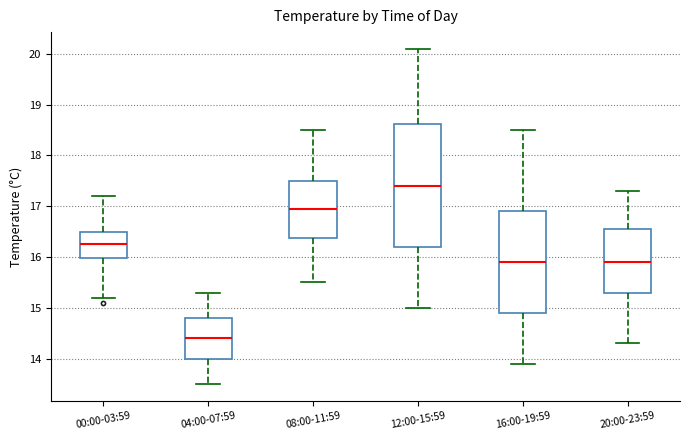

Reading left to right, read every box against the y-axis: the position of its median line, the range the box covers, and the ends of its whiskers. The values are not printed on the chart, so give them approximately, as read against the axis.

00:00-03:59: median 16.3, box 16.0 to 16.5, whiskers 15.2 to 17.2
04:00-07:59: median 14.4, box 14.0 to 14.8, whiskers 13.5 to 15.3
08:00-11:59: median 17.0, box 16.4 to 17.5, whiskers 15.5 to 18.5
12:00-15:59: median 17.4, box 16.2 to 18.6, whiskers 15.0 to 20.1
16:00-19:59: median 15.9, box 14.9 to 16.9, whiskers 13.9 to 18.5
20:00-23:59: median 15.9, box 15.3 to 16.6, whiskers 14.3 to 17.3